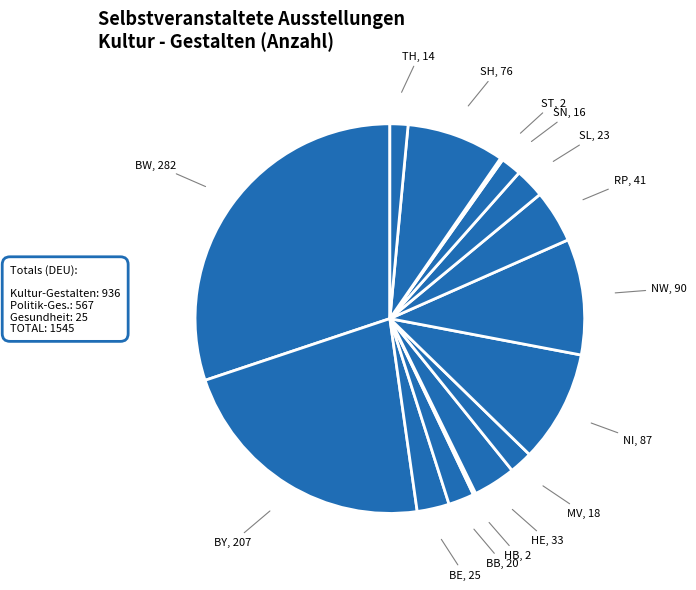

Count the number of slices in the pie.

15